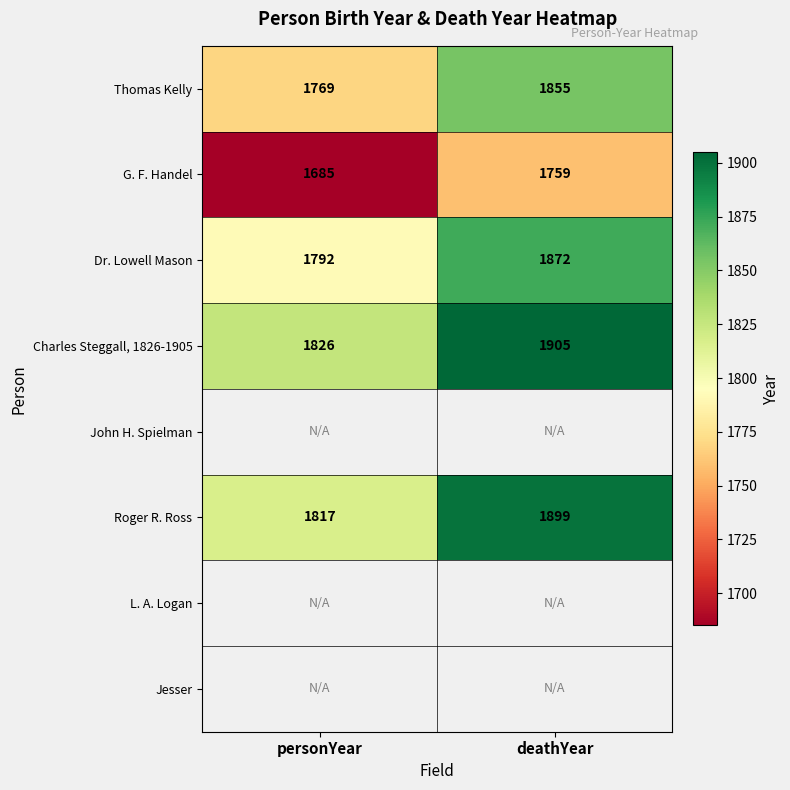

Which has a higher value, personYear or deathYear?

deathYear